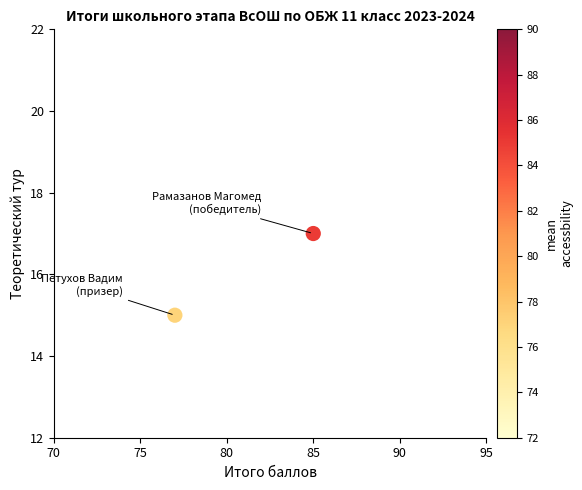

What is the average X value?

81